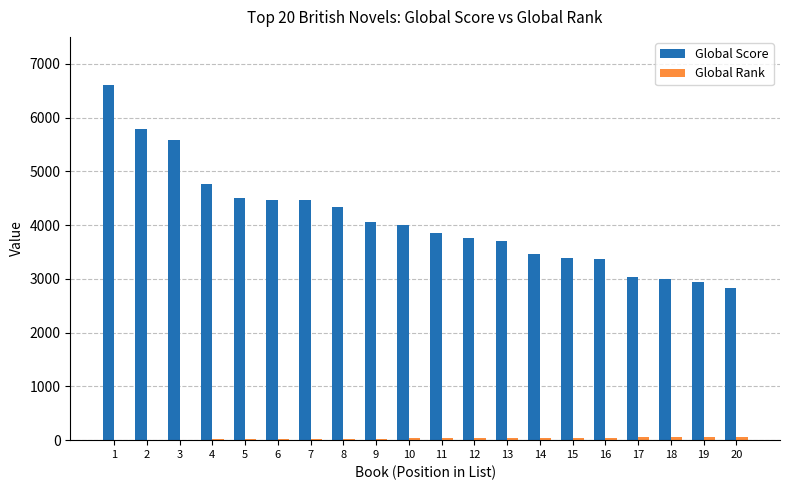

What is the maximum value shown in the chart?

6603